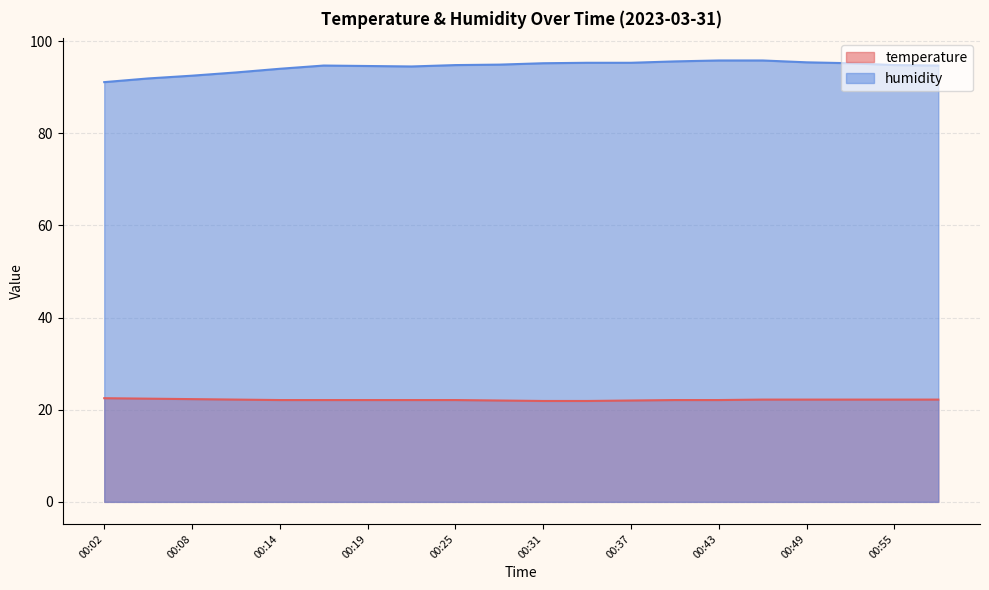

True or false: temperature and humidity cross at least once.

False